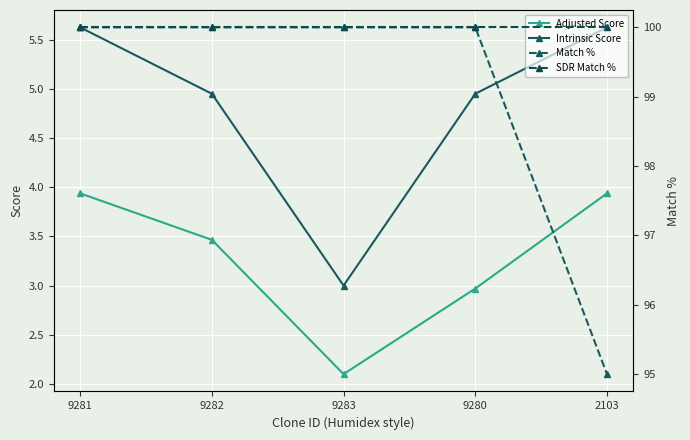

Between 9282 and 2103, which series saw the biggest shift?

Match %